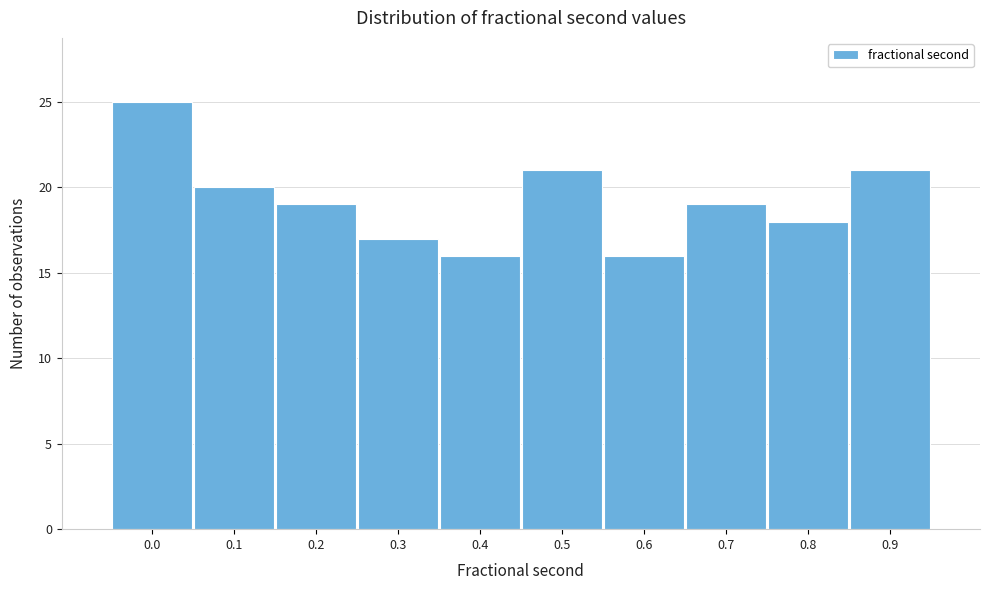

Reading left to right, extract all data points from this chart.

0.0=25	0.1=20	0.2=19	0.3=17	0.4=16	0.5=21	0.6=16	0.7=19	0.8=18	0.9=21